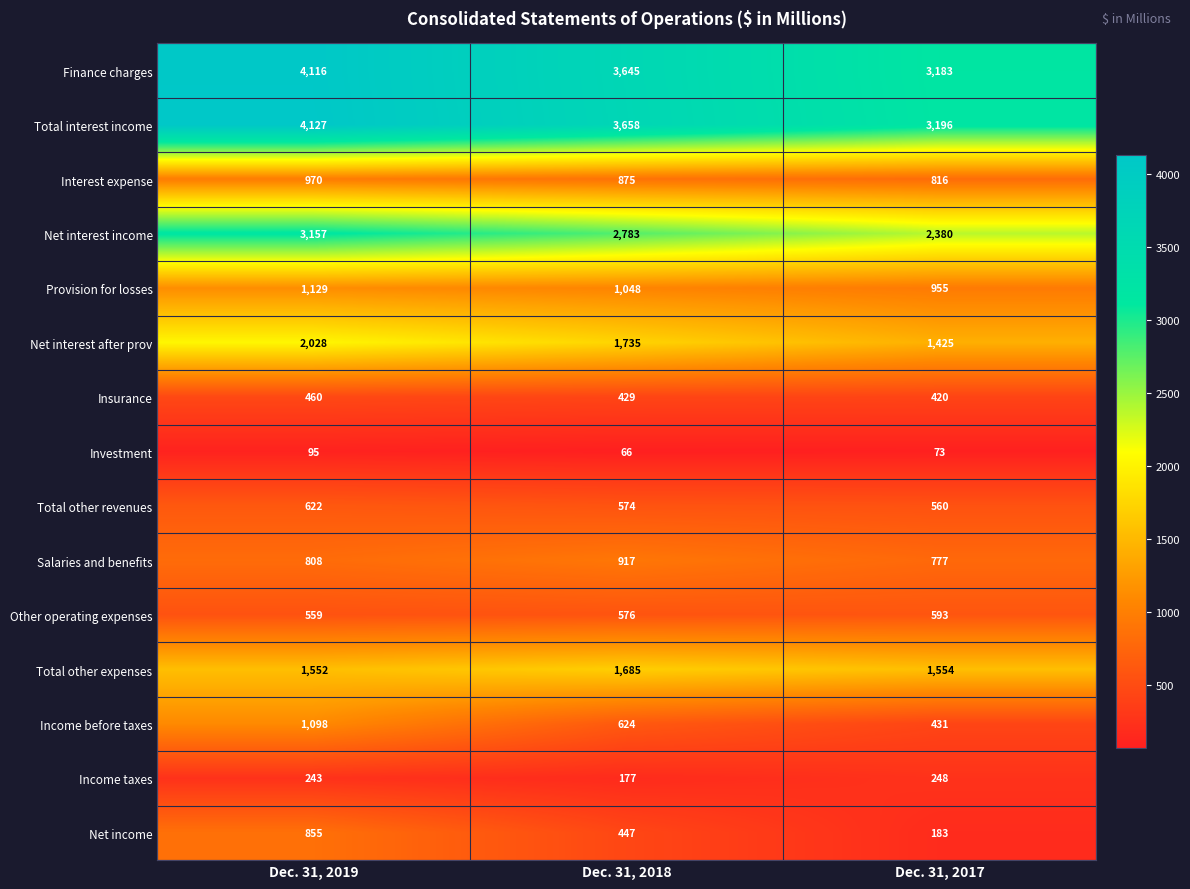

Which series has the largest range (max minus min)?

Finance charges